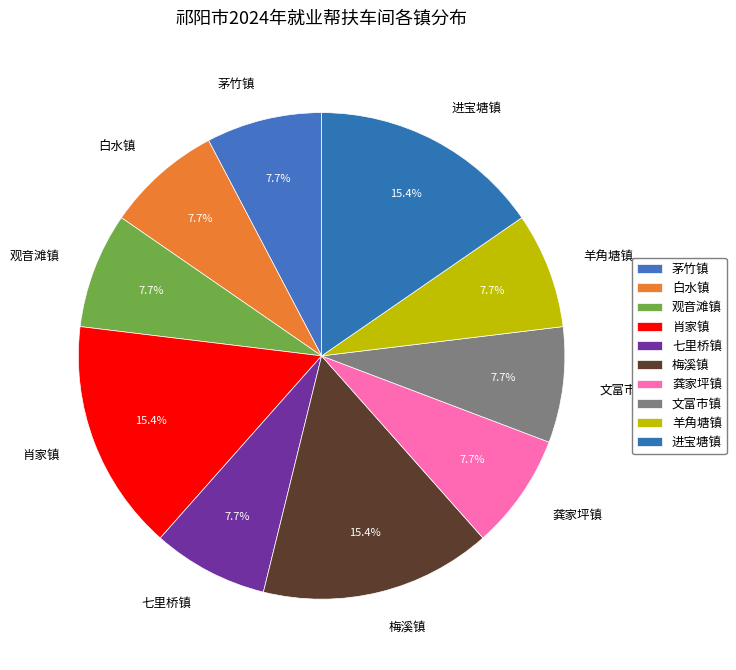

Combined, what portion of the pie is 羊角塘镇 and 七里桥镇?

15.4%